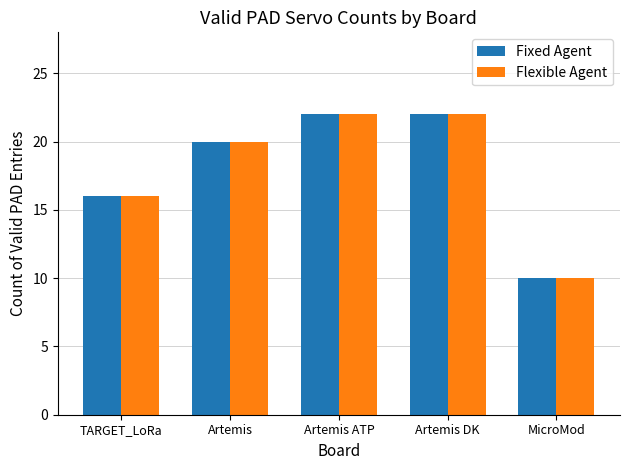

Read the Flexible Agent value at Artemis, to the nearest 10.

20